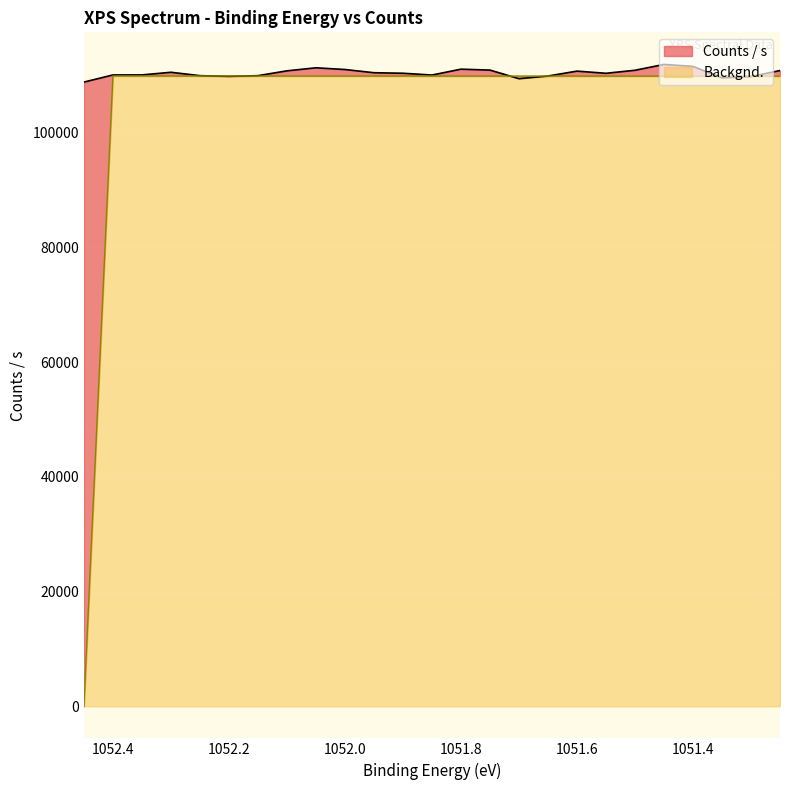

What is the average value of the Backgnd. series?

105484